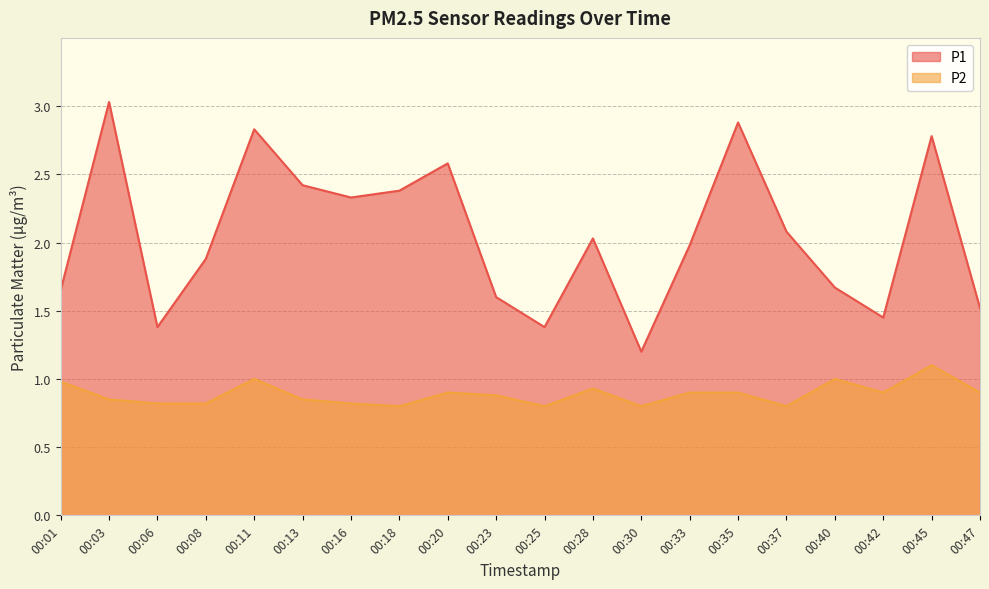

How many interior local peaks does the P2 series have?

5